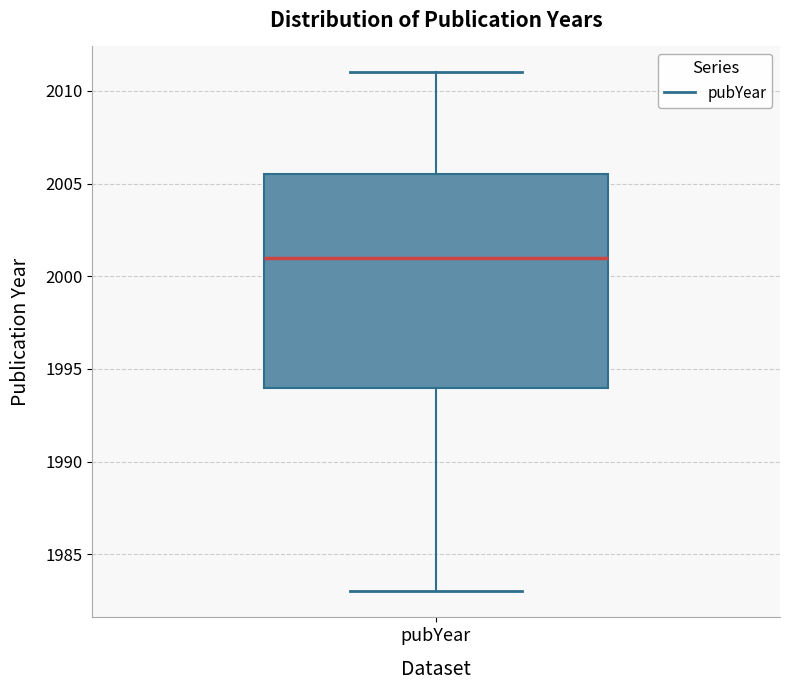

Where is the upper edge of the box for pubYear on the y-axis? The values are not printed on the chart, so give them approximately, as read against the axis.

2005.5